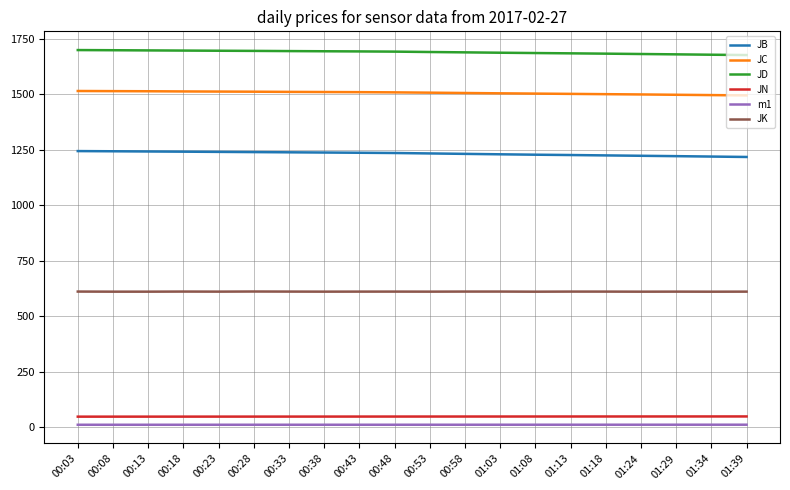

True or false: JK and JN cross at least once.

False